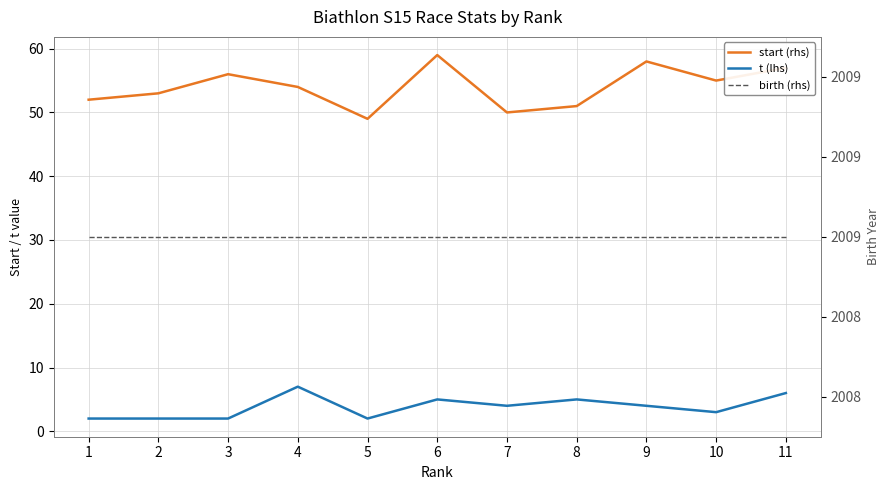

In t (lhs), how many points are lower than both neighbors (excluding endpoints)?

3